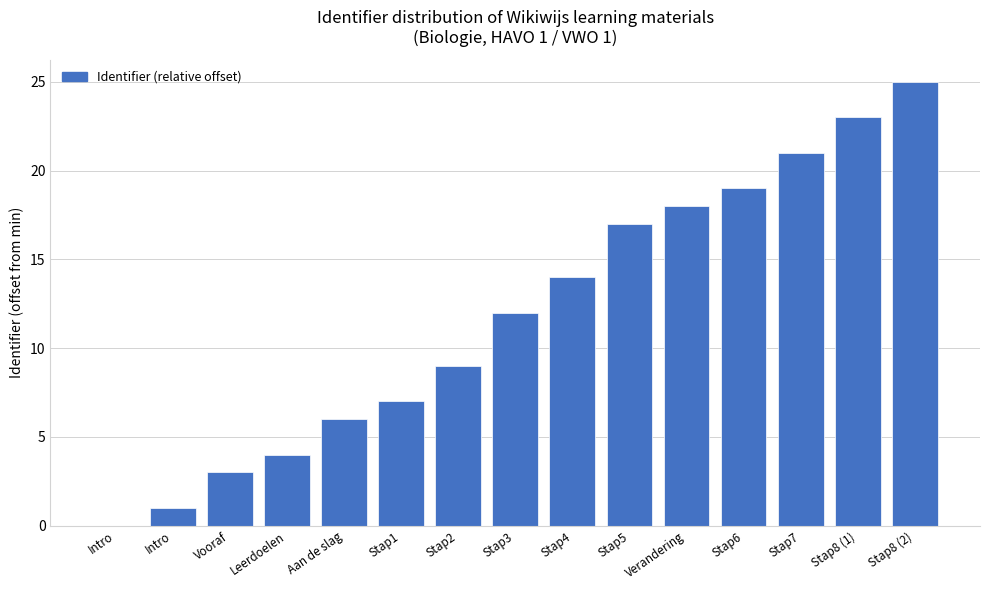

Reading left to right, list all the values displayed in this chart.

Intro=0	Intro=1	Vooraf=3	Leerdoelen=4	Aan de slag=6	Stap1=7	Stap2=9	Stap3=12	Stap4=14	Stap5=17	Verandering=18	Stap6=19	Stap7=21	Stap8 (1)=23	Stap8 (2)=25